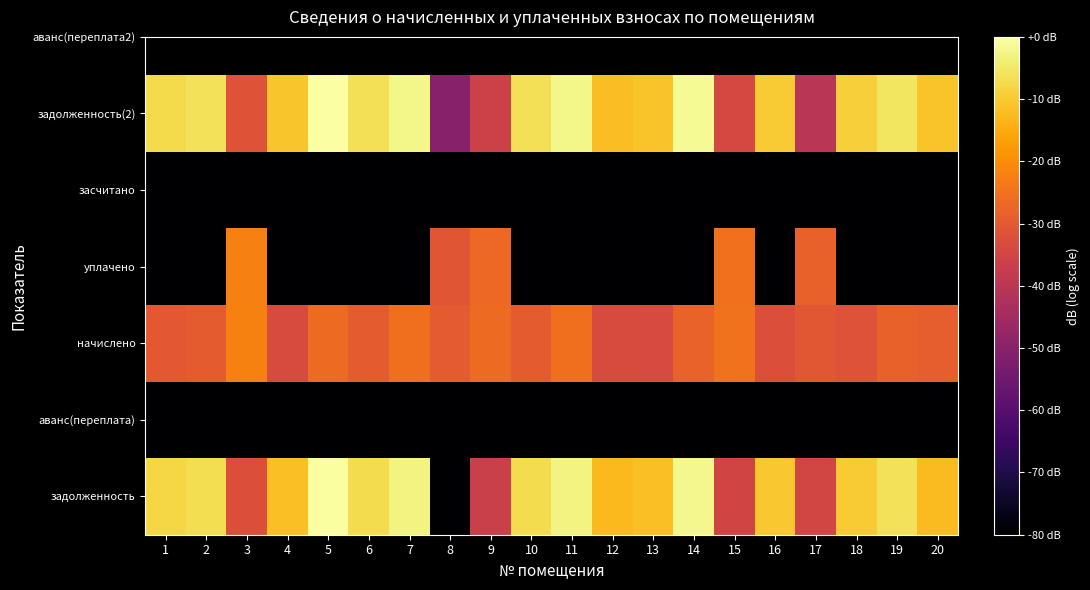

How many data points does each series have?

20